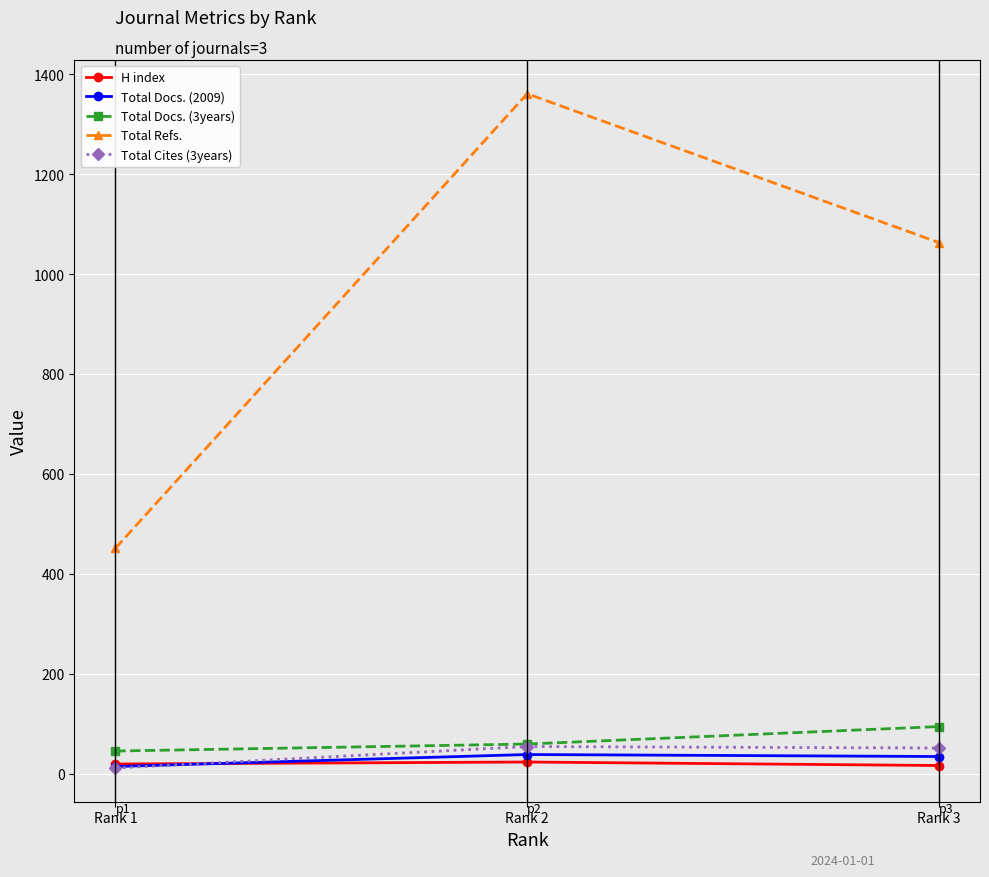

What is the value of the H index point at the 1st from the left?

19